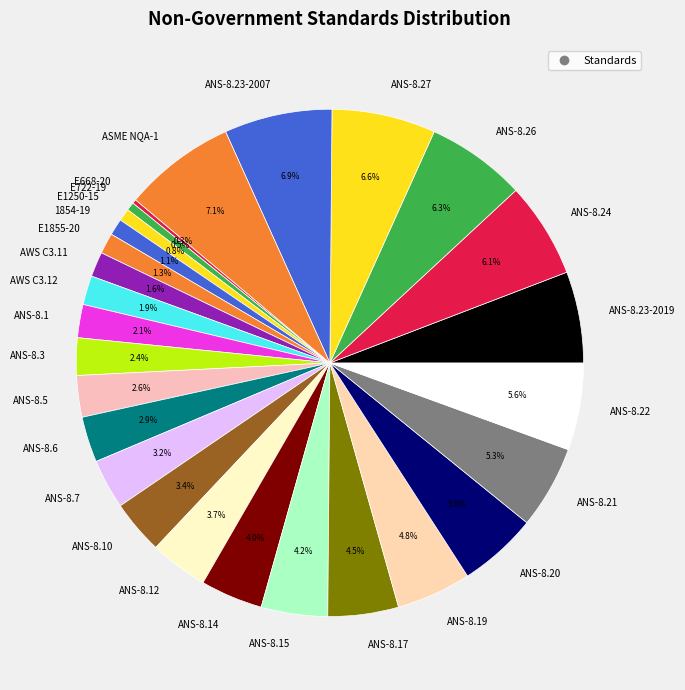

What is the ratio of the value at ANS-8.24 to the value at AWS C3.11?

3.8